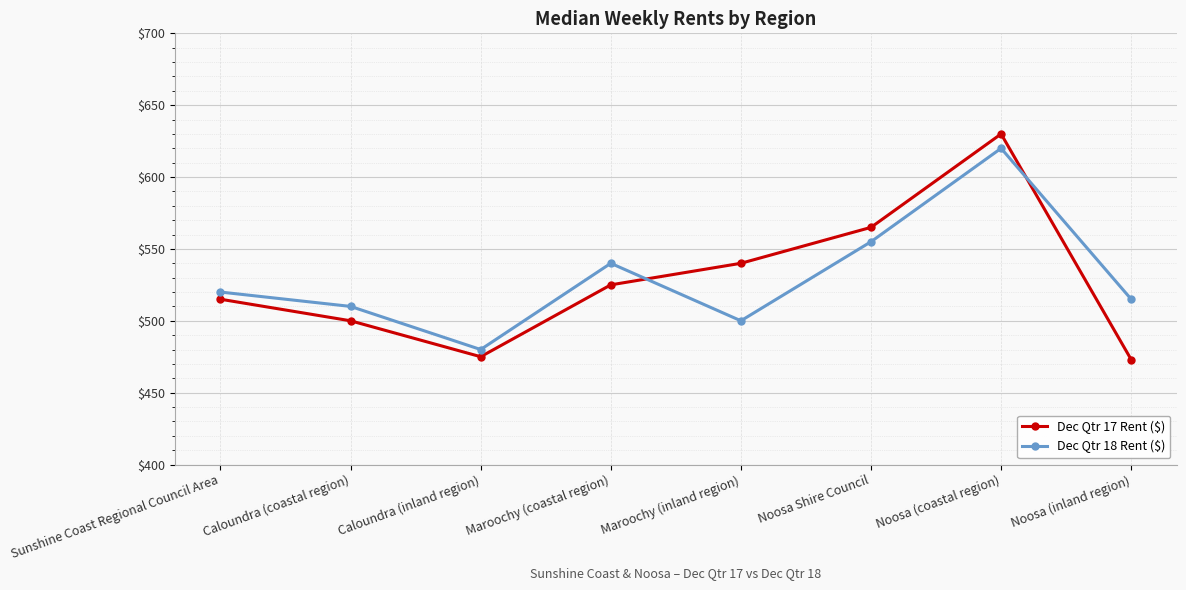

Where do Dec Qtr 18 Rent ($) and Dec Qtr 17 Rent ($) first cross each other?

Maroochy (coastal region) and Maroochy (inland region)